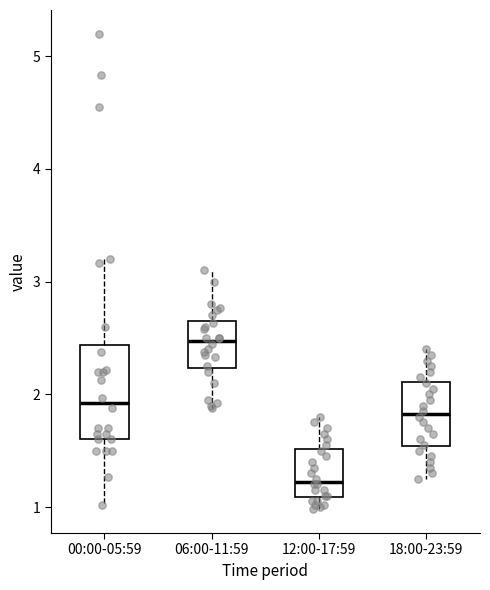

Reading left to right, transcribe this box plot: for each box, give where its median line is, the range the box spans, and where its two whiskers end, as read against the y-axis. The values are not printed on the chart, so give them approximately, as read against the axis.

00:00-05:59: median 1.9, box 1.6 to 2.4, whiskers 1.0 to 3.2
06:00-11:59: median 2.5, box 2.2 to 2.6, whiskers 1.9 to 3.1
12:00-17:59: median 1.2, box 1.1 to 1.5, whiskers 1.0 to 1.8
18:00-23:59: median 1.8, box 1.5 to 2.1, whiskers 1.3 to 2.4